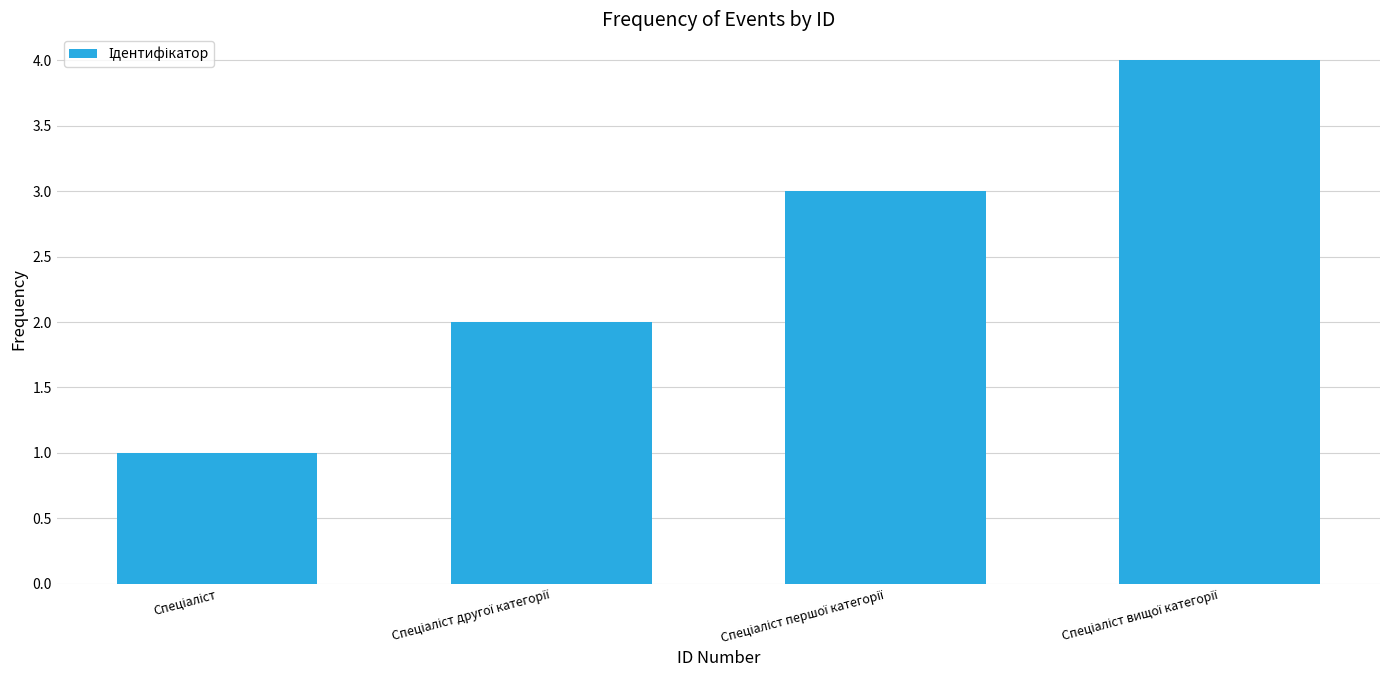

What is the greatest value displayed?

4